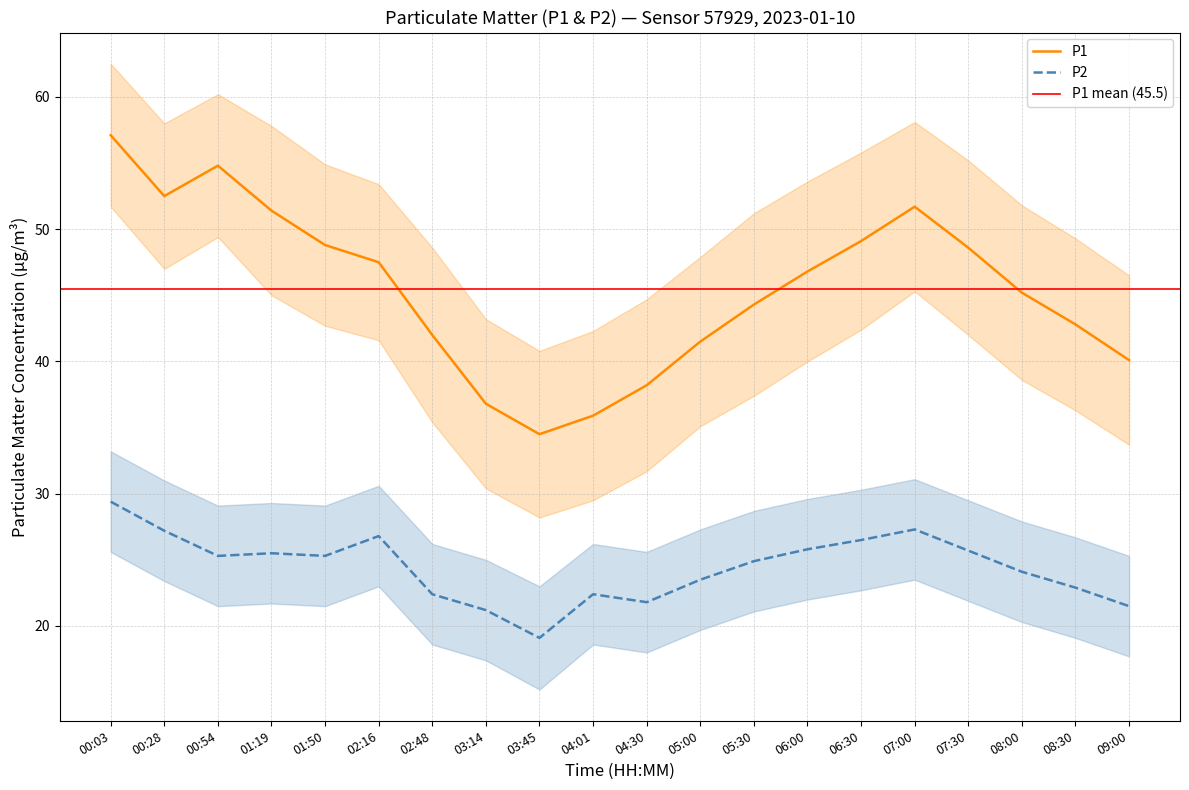

What position from the left is 03:14?

8